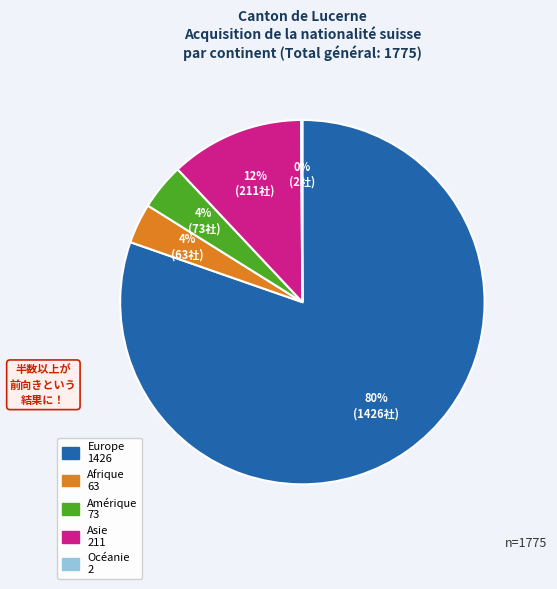

Which category has the biggest portion of the pie?

Europe